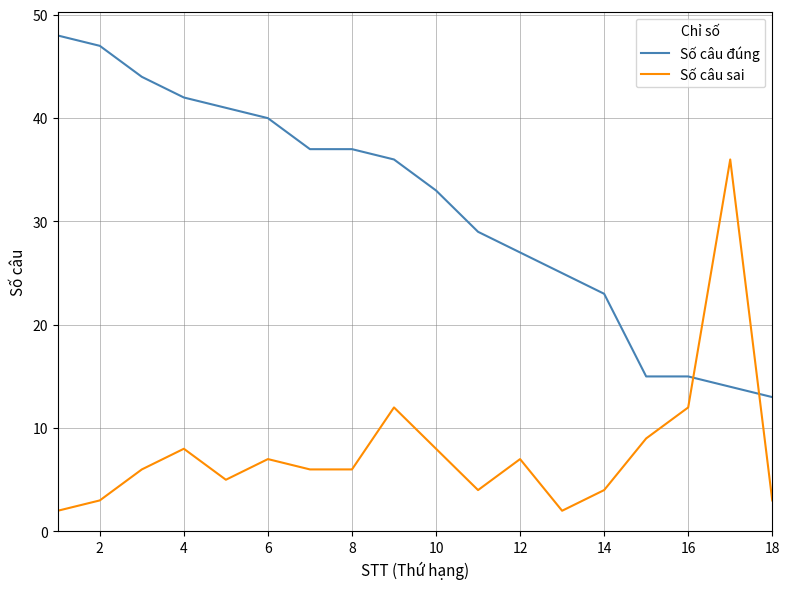

Reading left to right, what are all the values shown in this chart?

Số câu đúng: 48	47	44	42	41	40	37	37	36	33	29	27	25	23	15	15	14	13
Số câu sai: 2	3	6	8	5	7	6	6	12	8	4	7	2	4	9	12	36	3